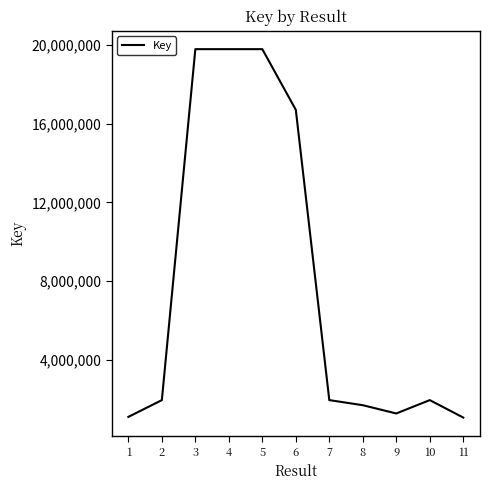

The chart shows a value of 19800458 at 4. True or false?

True